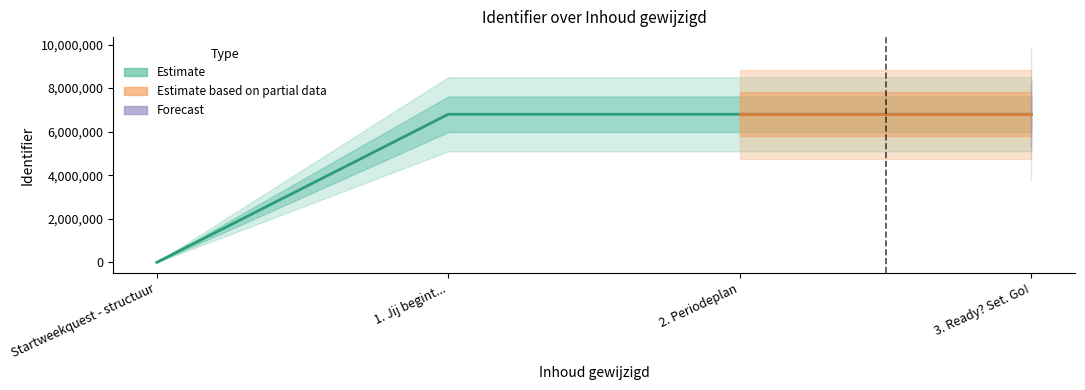

At which category does the chart reach its minimum across all series?

Startweekquest - structuur